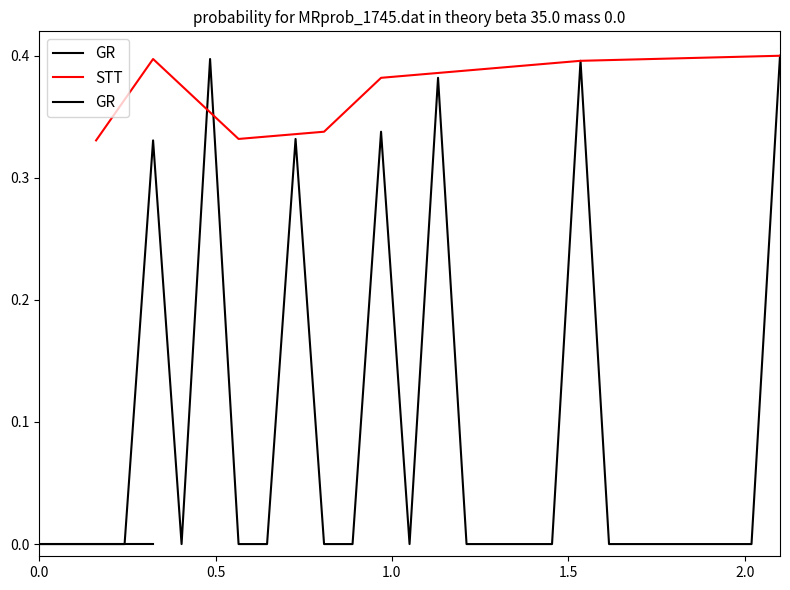

True or false: there are more than 2 points higher than both neighbors.

True